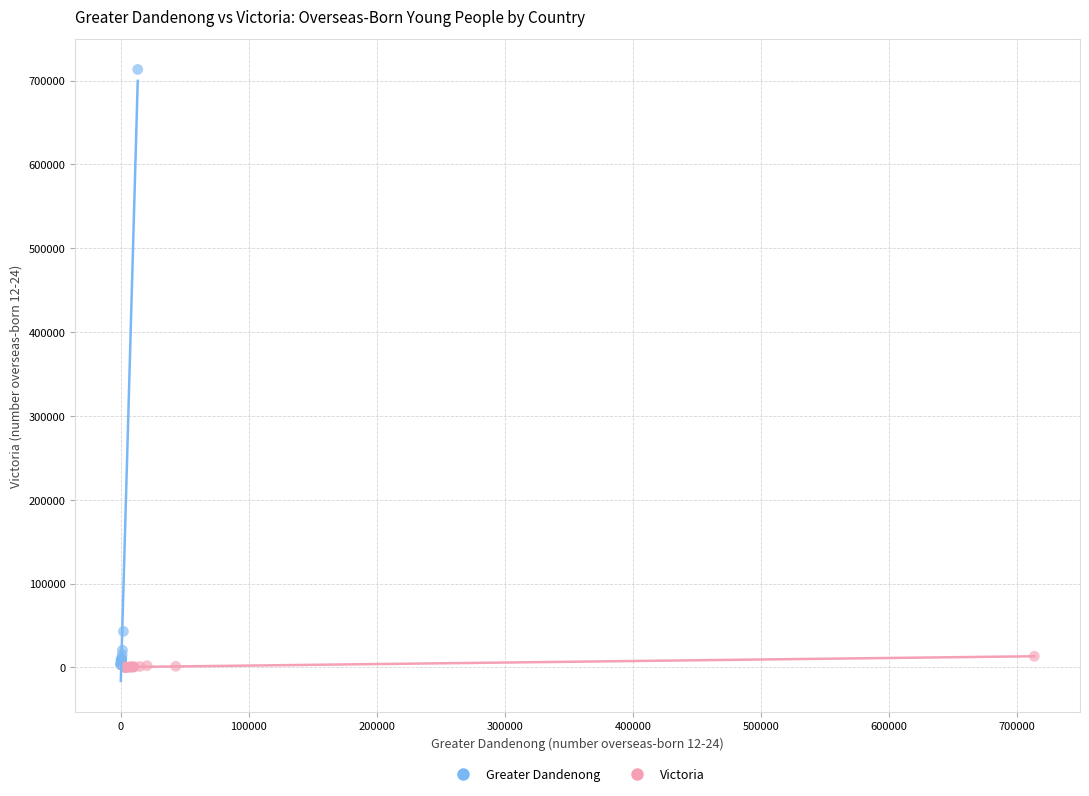

Which series reaches the maximum Y coordinate?

Greater Dandenong